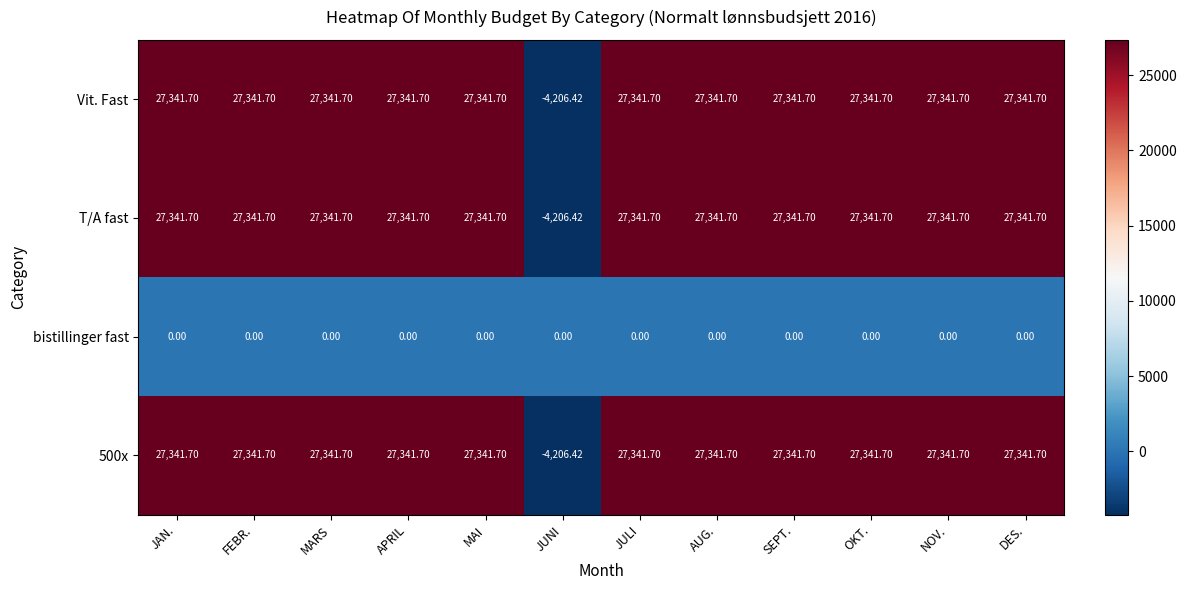

Is the value of 500x at OKT. greater than the value of bistillinger fast at OKT.?

Yes